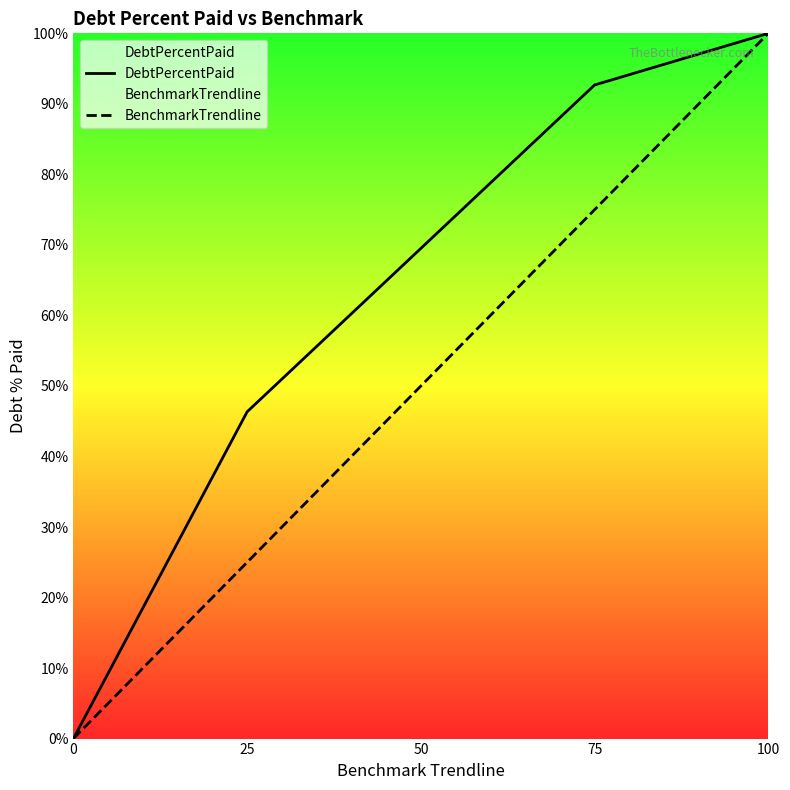

Which series has the largest range (max minus min)?

DebtPercentPaid